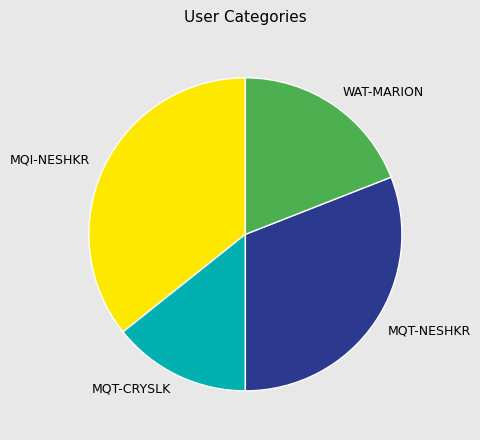

Is the sum of MQT-NESHKR and MQT-CRYSLK greater than half?

No